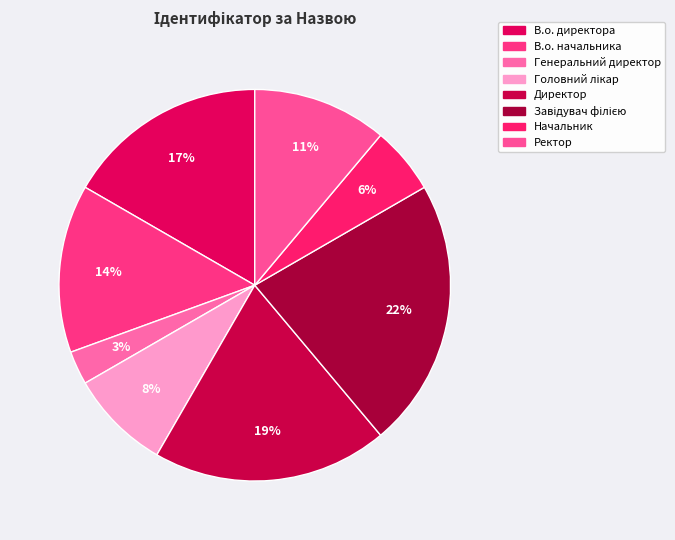

To the nearest percent, what is the average slice percentage?

12%